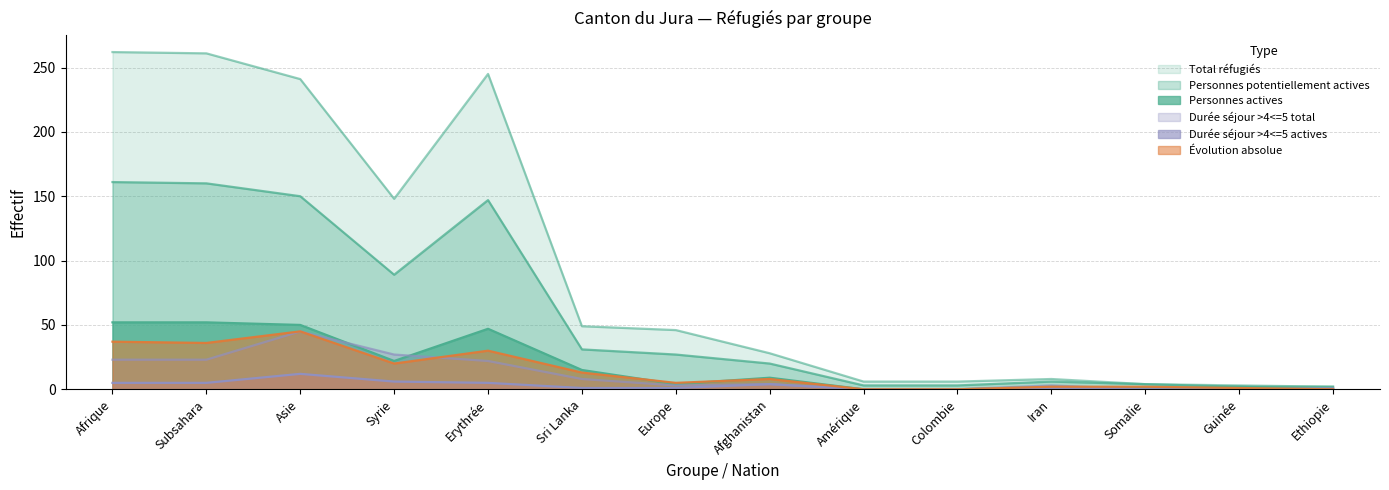

Where does the Personnes actives series first go above 9?

Afrique